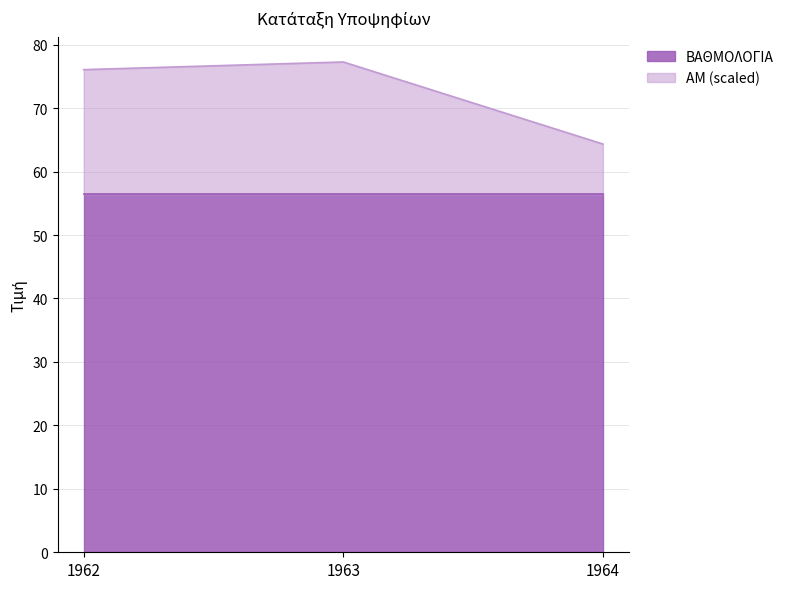

The chart shows a value of 26.6 at 1963. True or false?

False